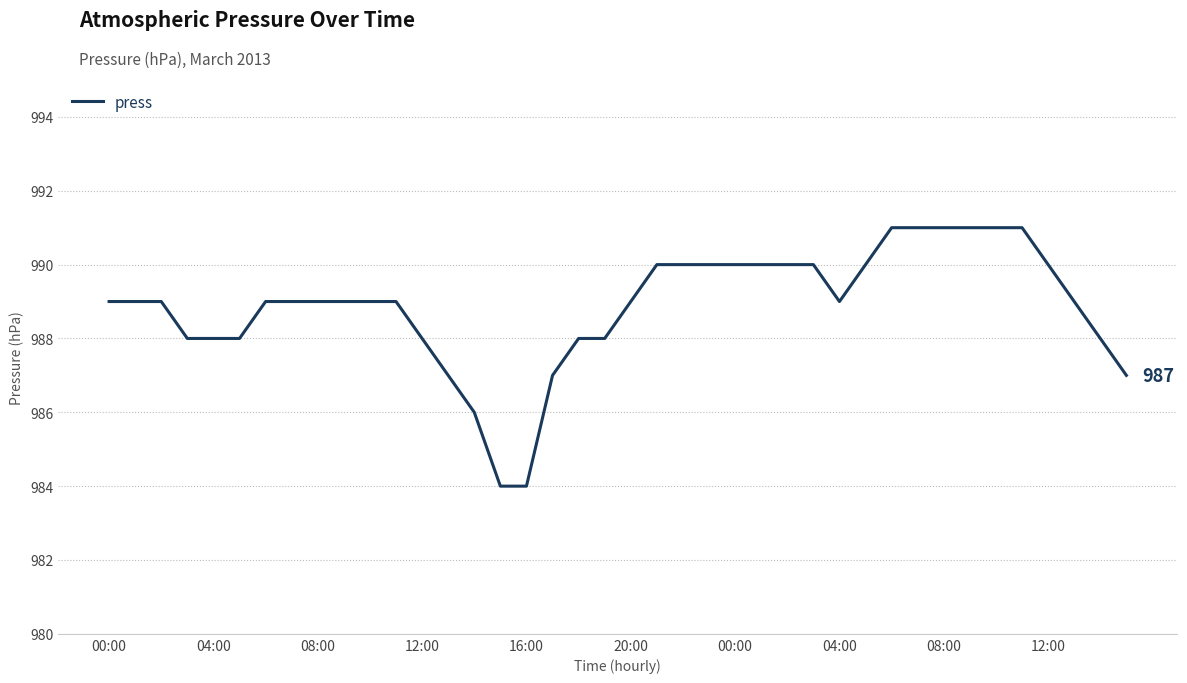

Count the values in the range 988 to 990.

28